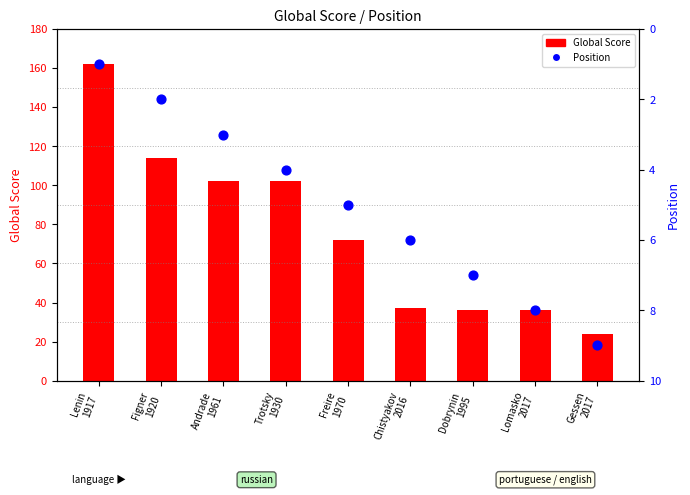

Which series has the widest spread of Y values?

Global Score